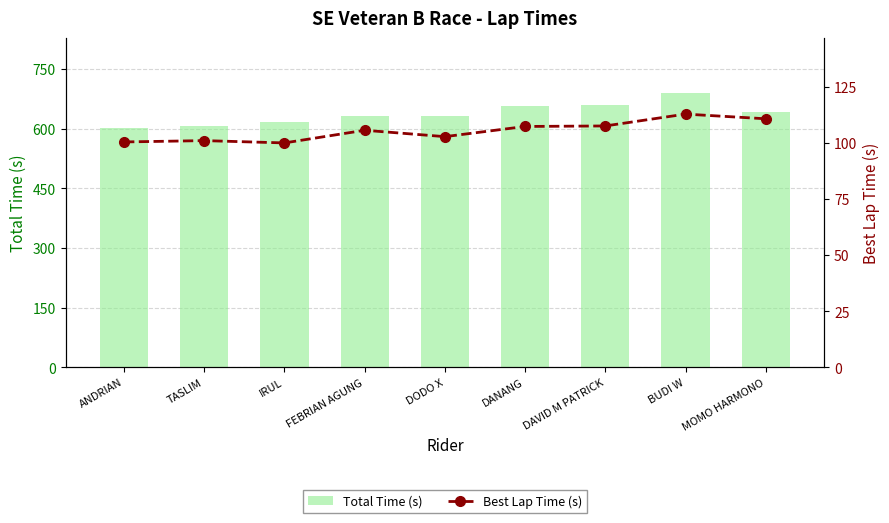

What is the difference between the second highest and second lowest values in the Best Lap Time (s) series?

10.3